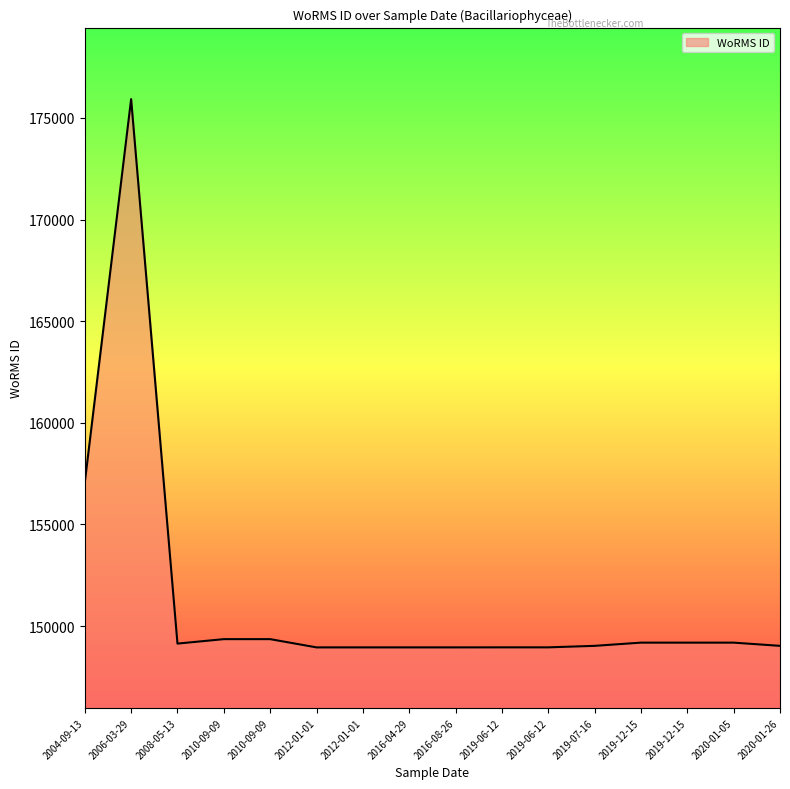

True or false: the data has more than 2 interior local peaks.

True